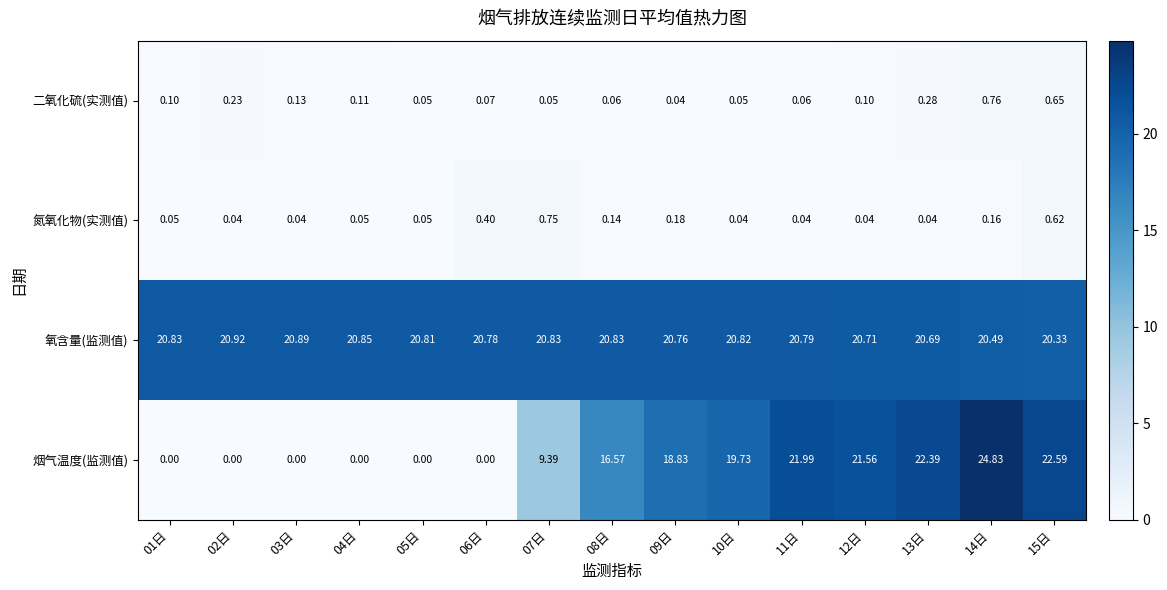

At how many categories does at least one series exceed 8?

15